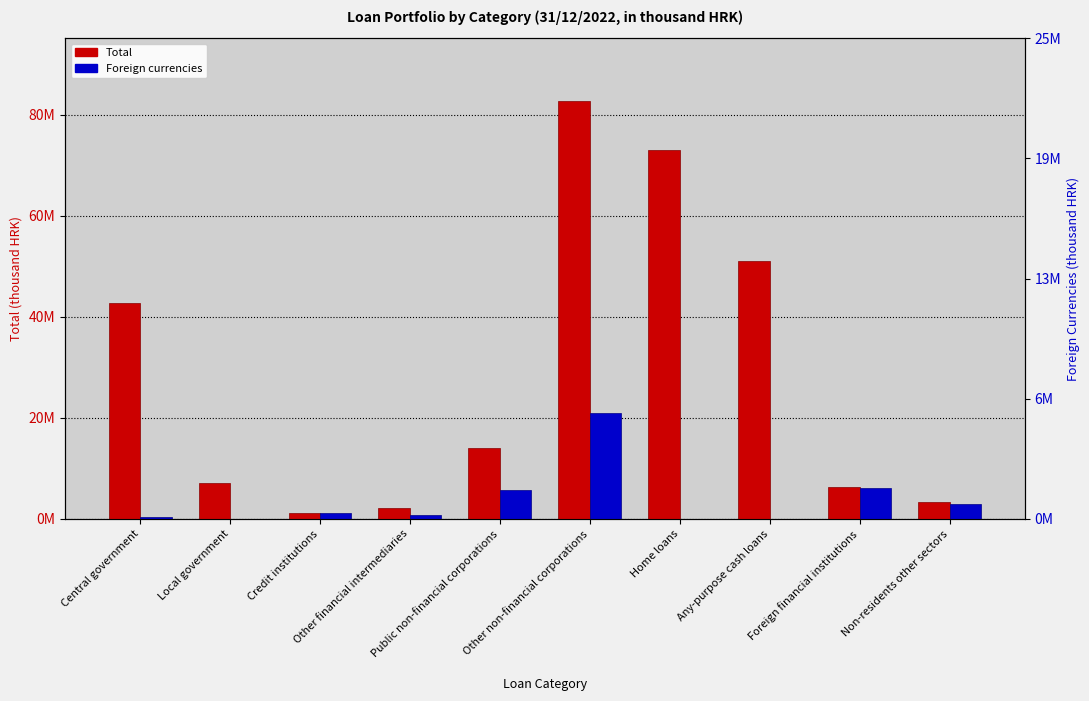

Between Central government and Non-residents other sectors, which series saw the biggest shift?

Total